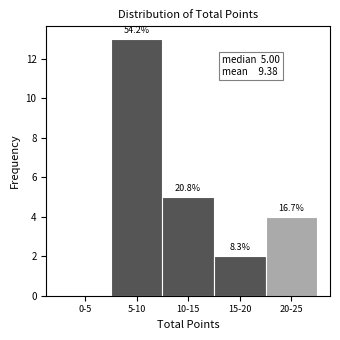

Are the bars horizontal?

No